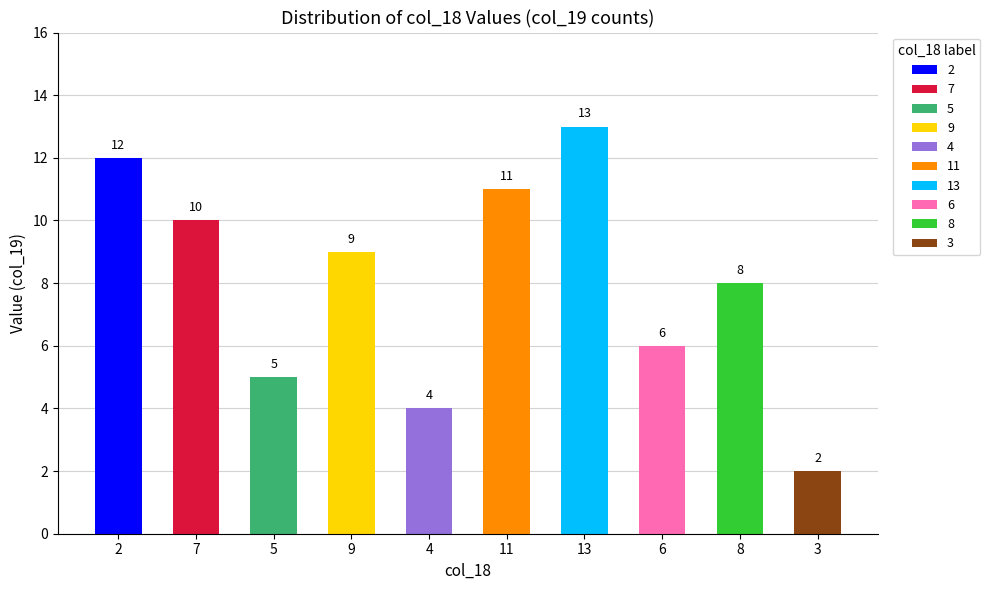

Between 9 and 8, which is larger?

9